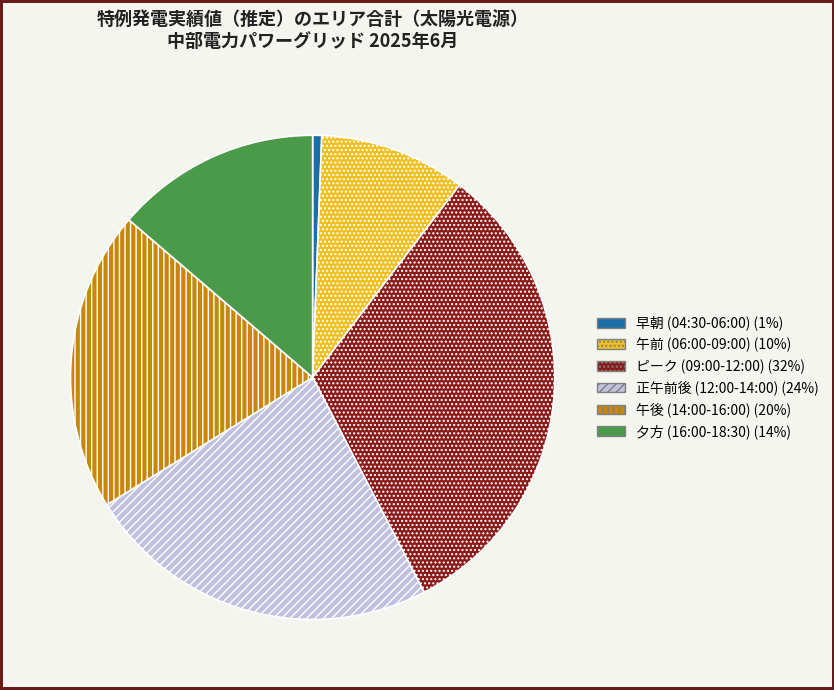

Does any single category account for the majority?

No